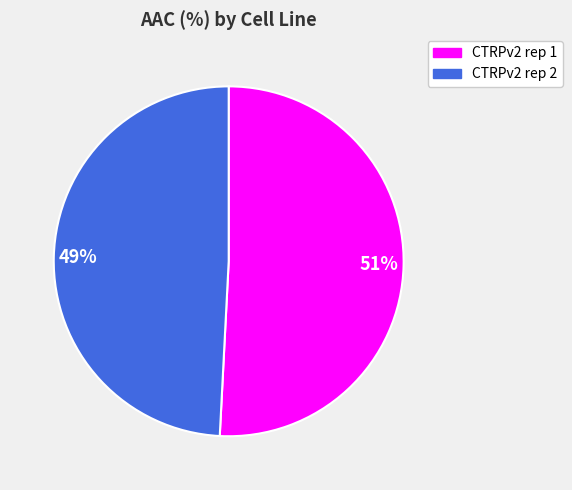

To the nearest percent, what portion does 51% represent?

51%